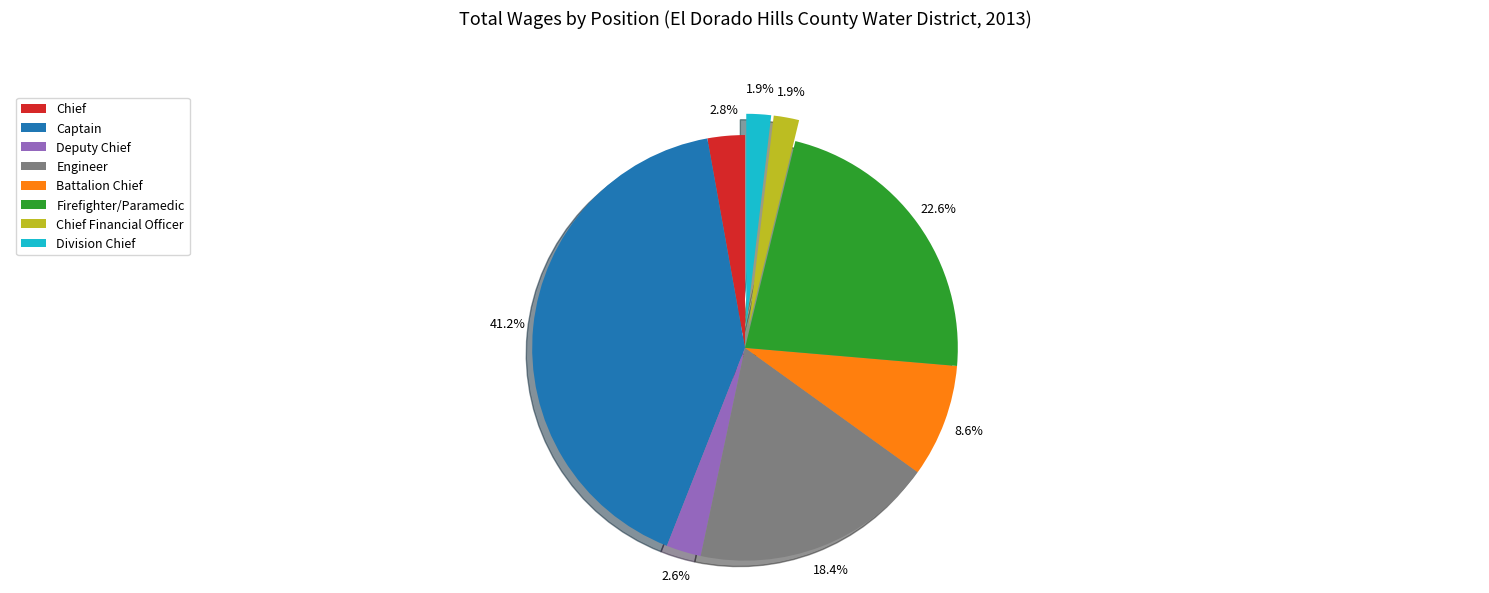

How much of the chart is everything except Chief?

97.2%